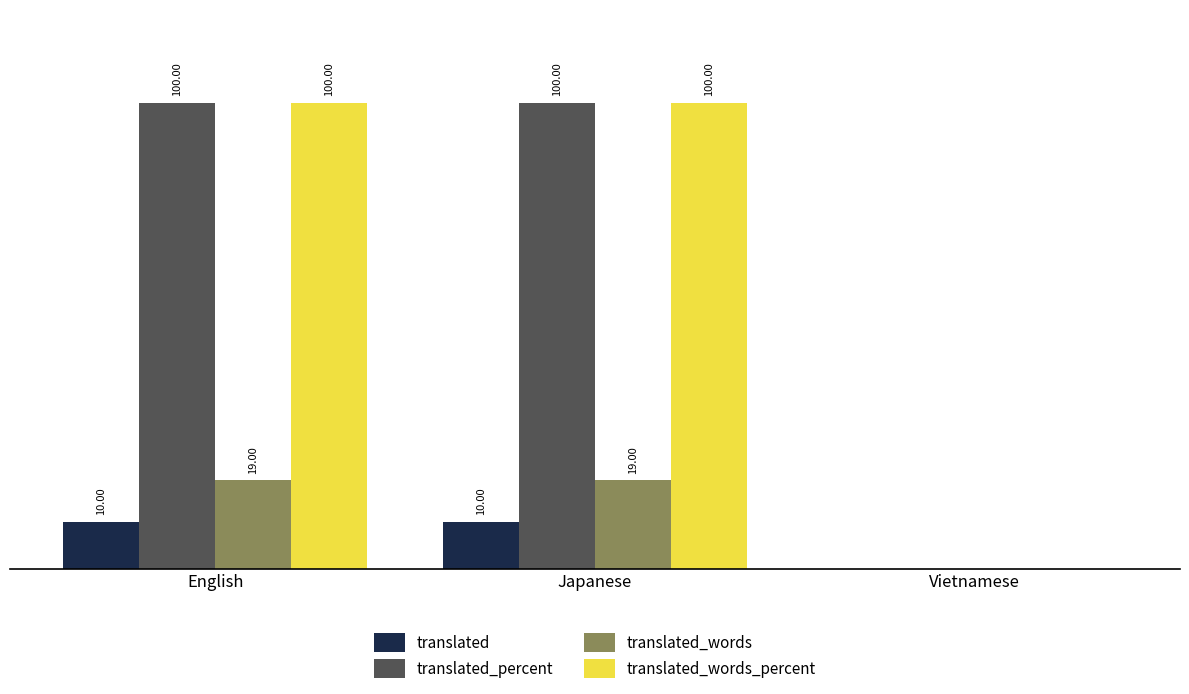

Read the translated_words_percent value at Japanese.

100